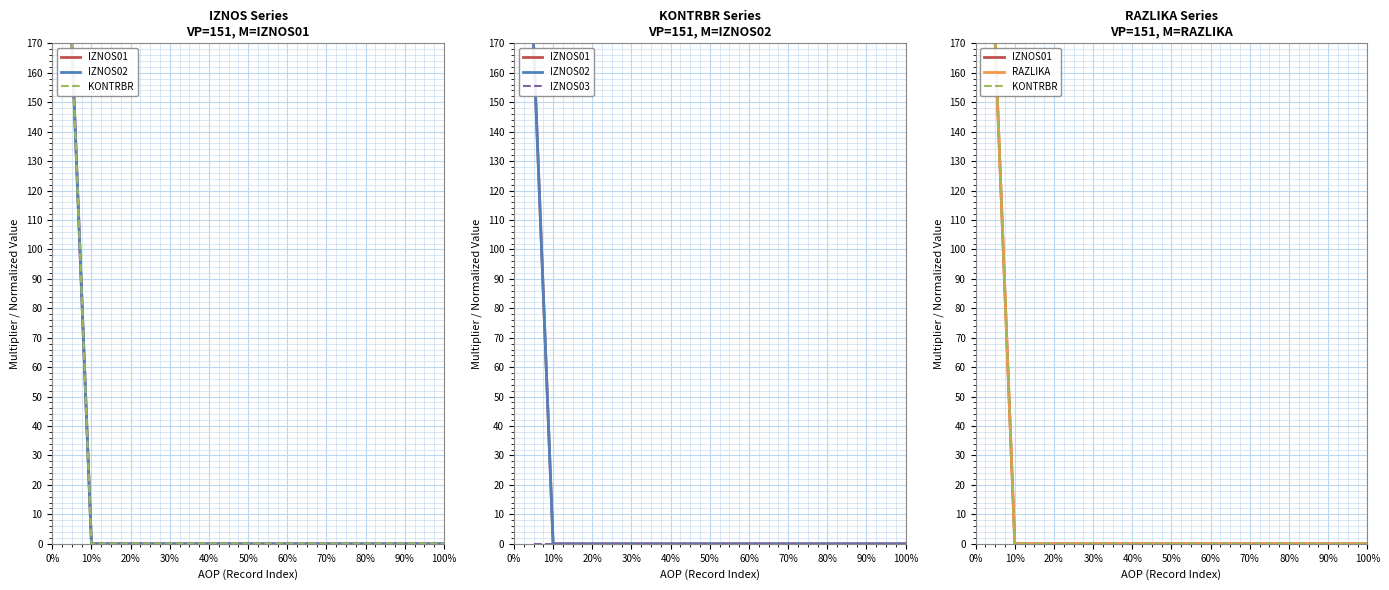

True or false: KONTRBR has more than 2 points higher than both neighbors.

False